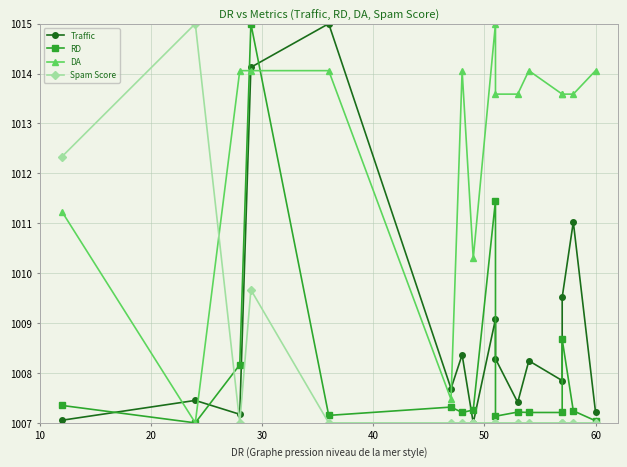

Which series has the widest spread of values?

Traffic